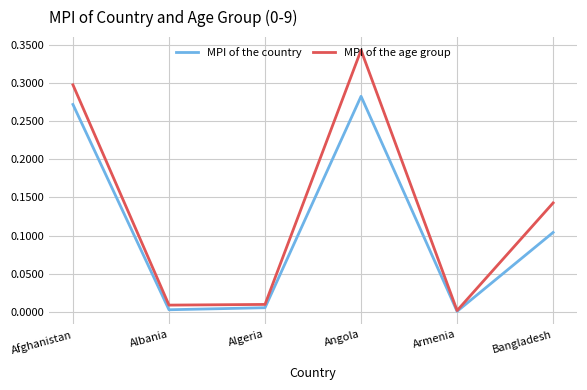

Which series has the largest range (max minus min)?

MPI of the age group